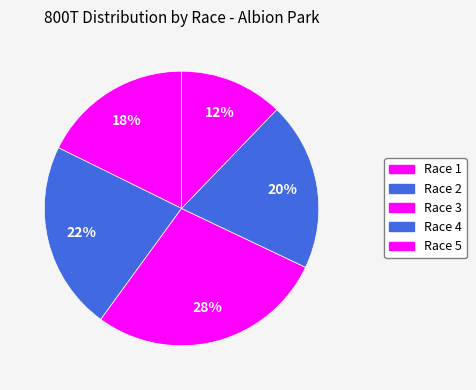

How many slices are in this pie chart?

5